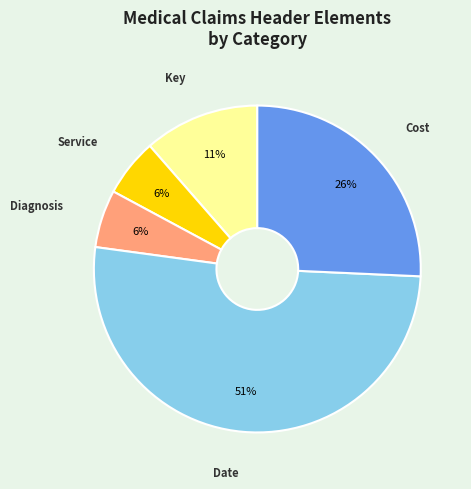

Is there a majority slice in this chart?

Yes